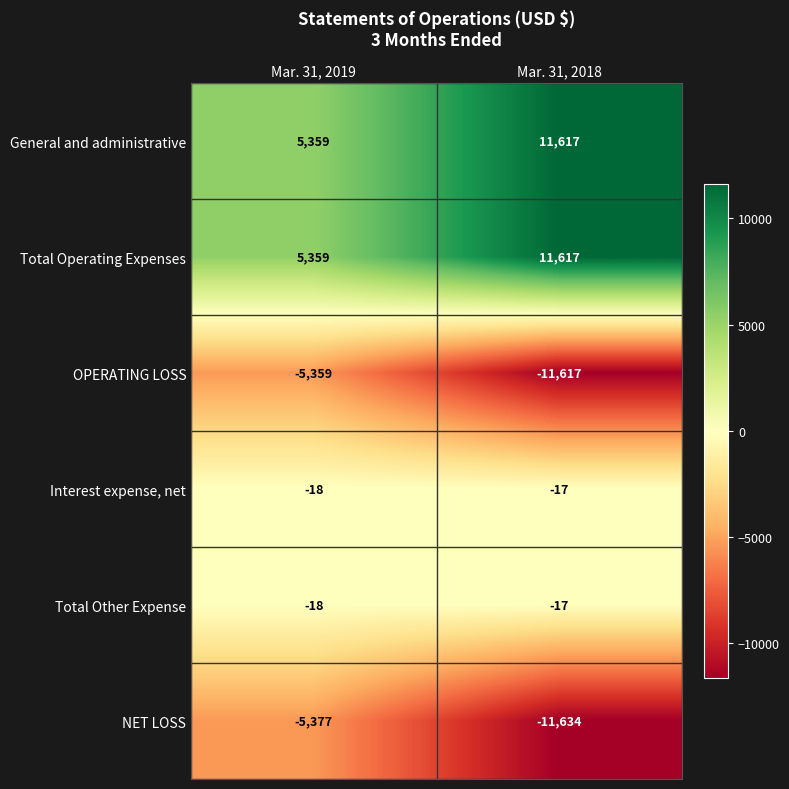

Read the Total Operating Expenses value at Mar. 31, 2019, to the nearest 100.

5400